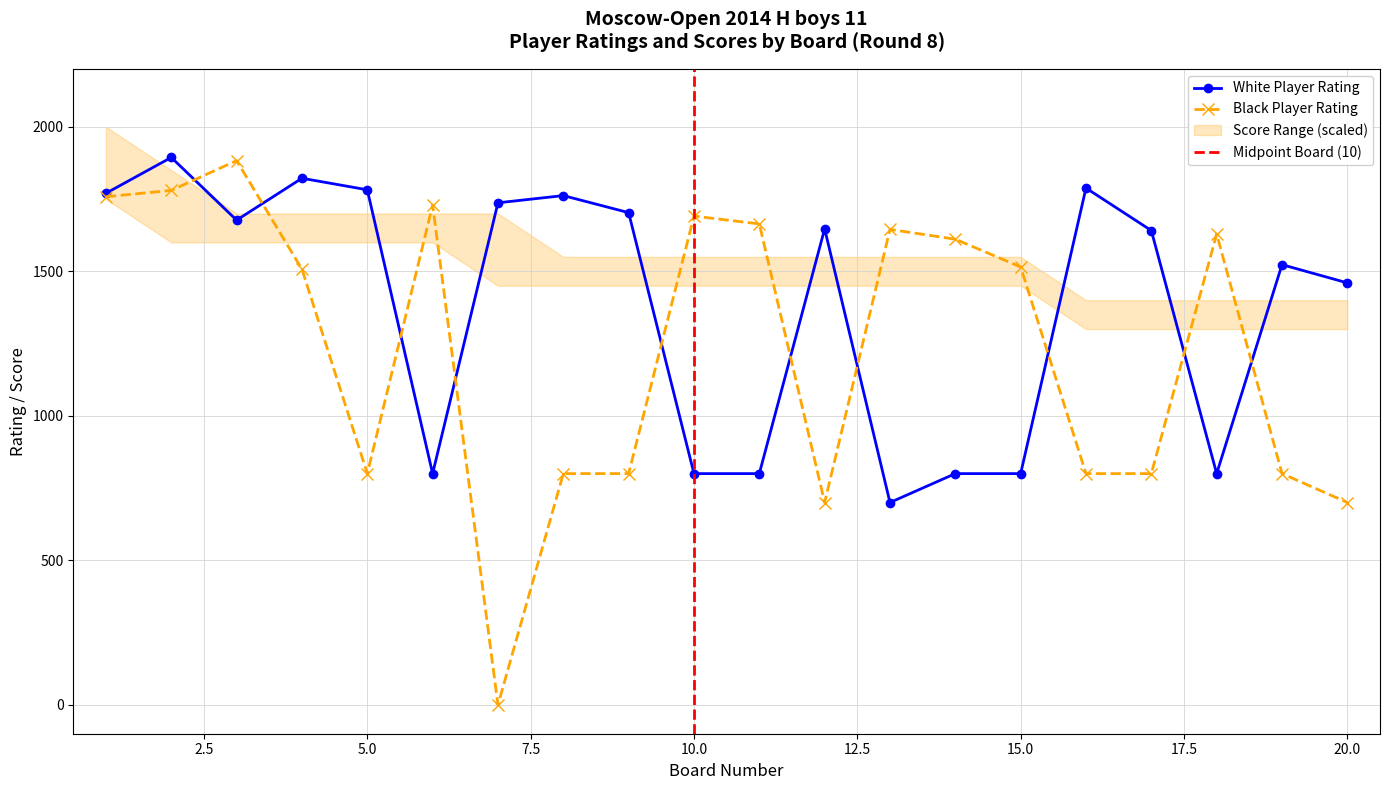

Which series has the largest total across all categories?

White Player Rating